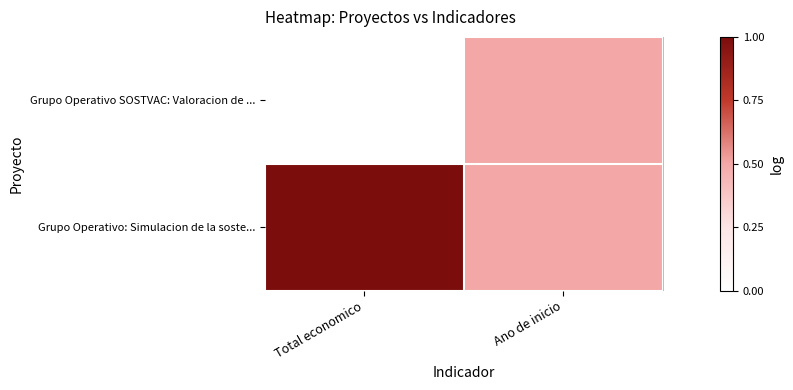

Which series has the largest total across all categories?

Grupo Operativo: Simulacion de la soste...